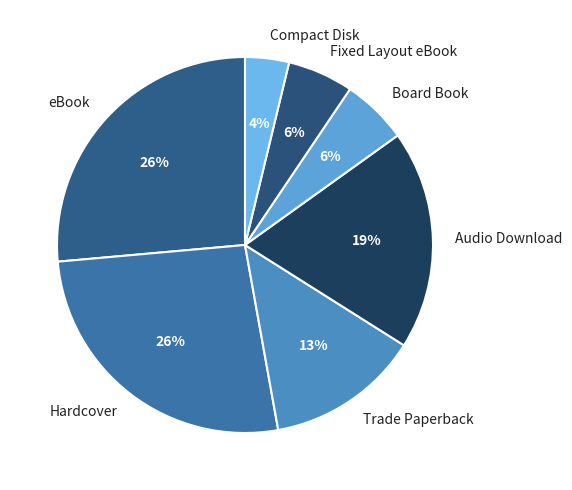

Count the number of slices in the pie.

7